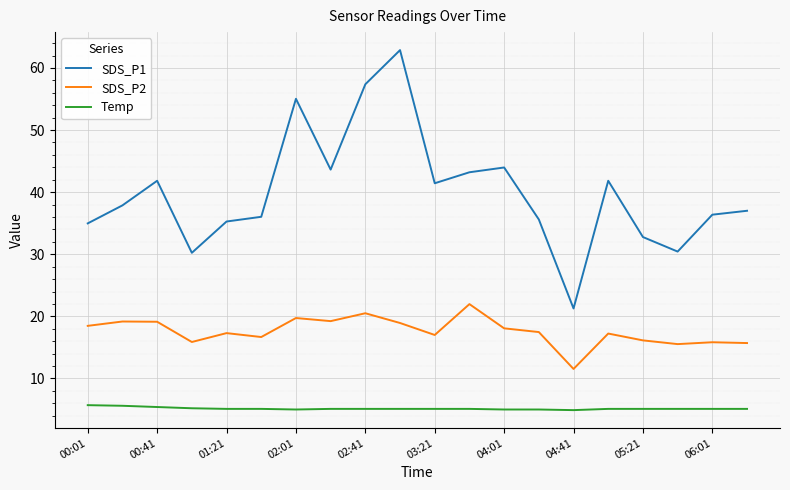

What is the greatest value displayed?

62.9